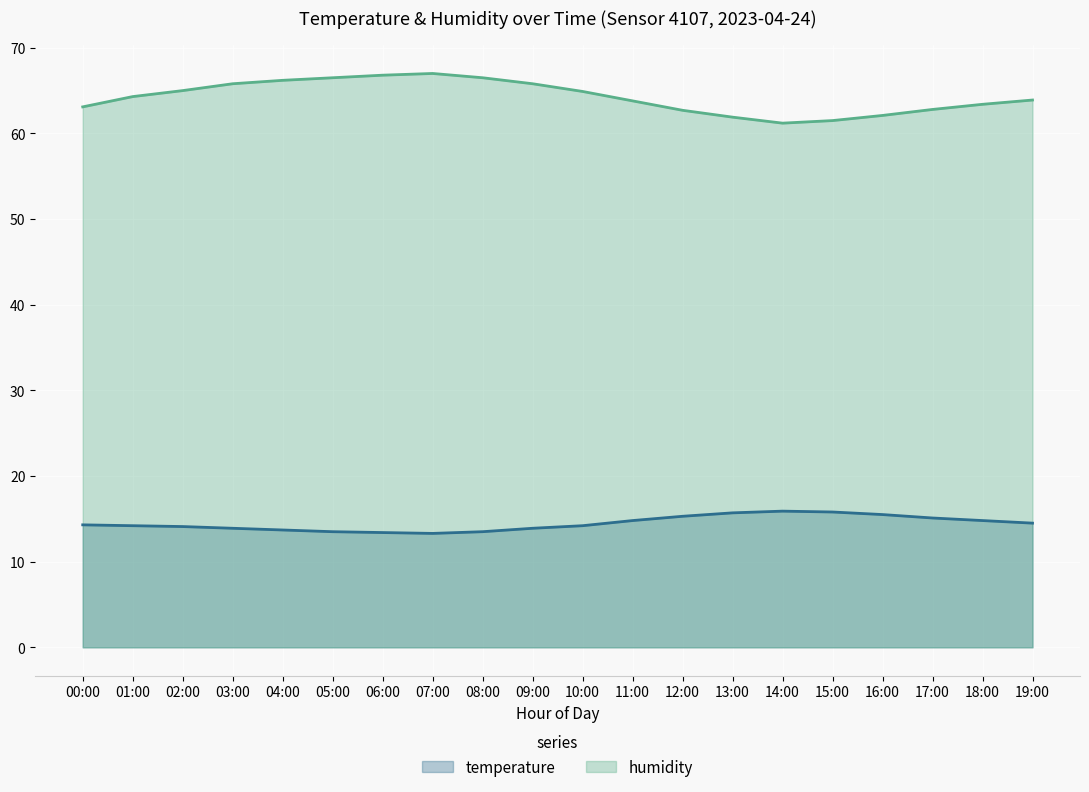

Which series has the widest spread of values?

humidity (line)